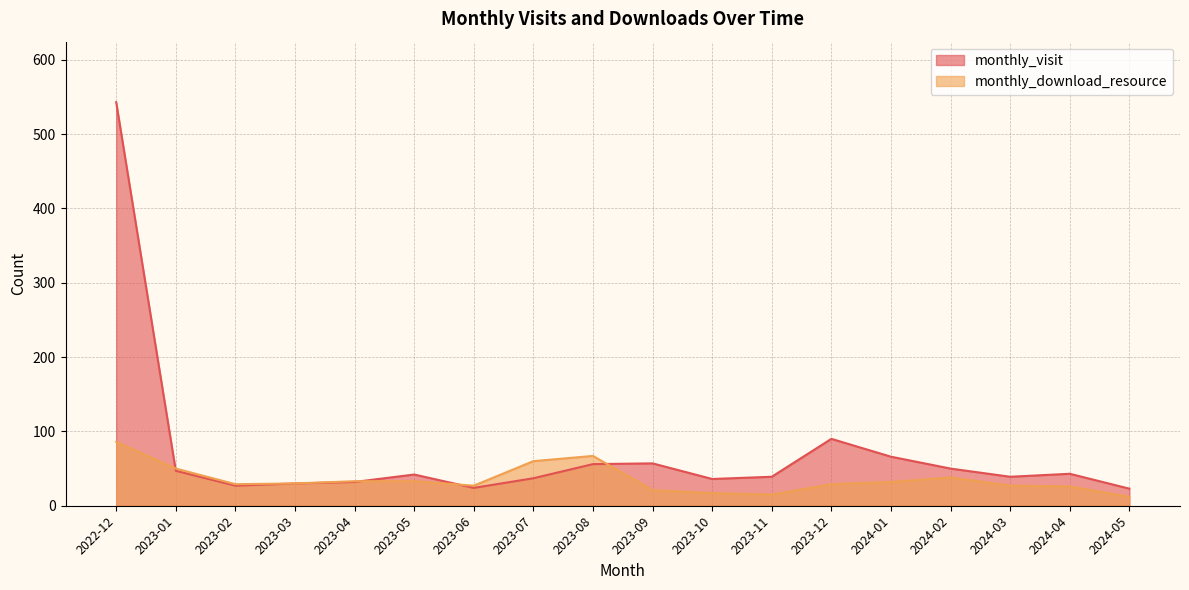

The monthly_visit series shows 90 at 2023-12. True or false?

True